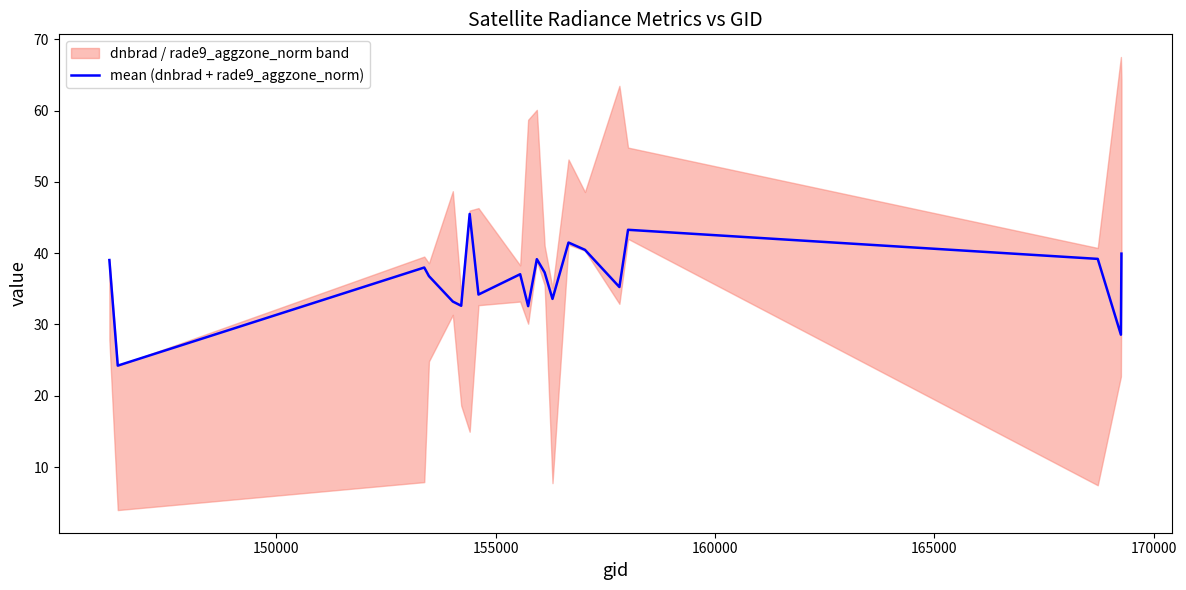

True or false: the data shows 55.8 at 17.

False